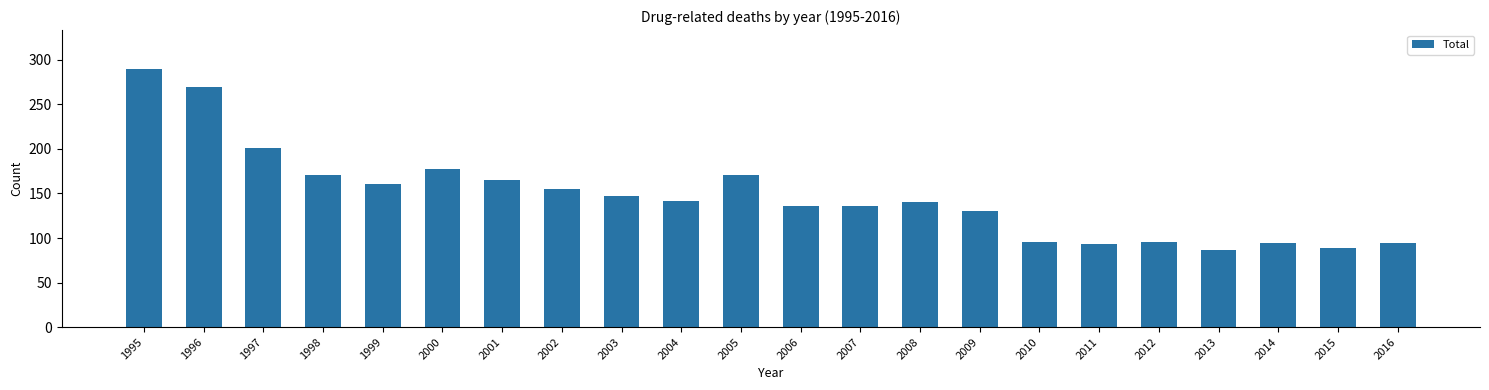

What is the maximum value shown in the chart?

290